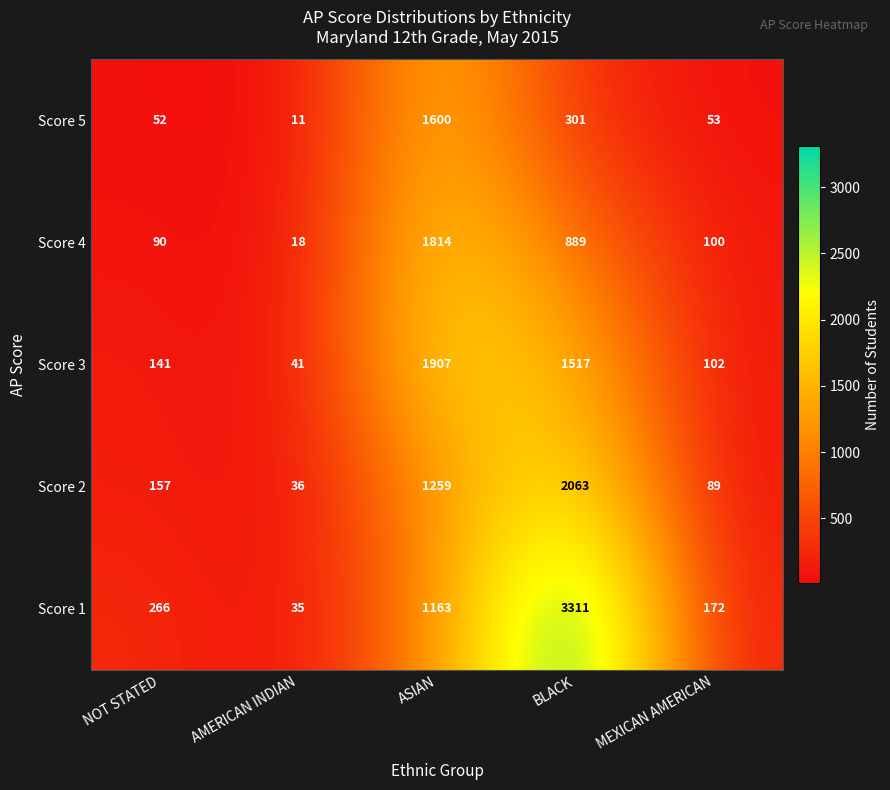

At which category is the sum across all series the highest?

BLACK